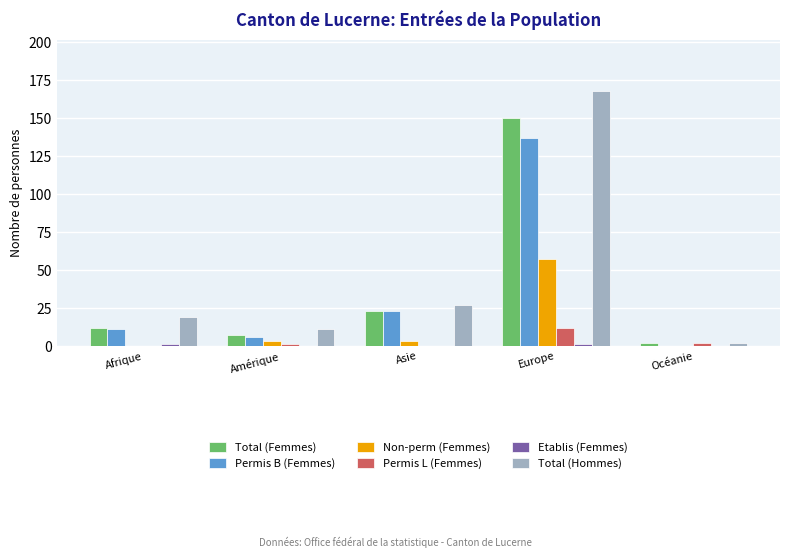

Are the bars horizontal?

No